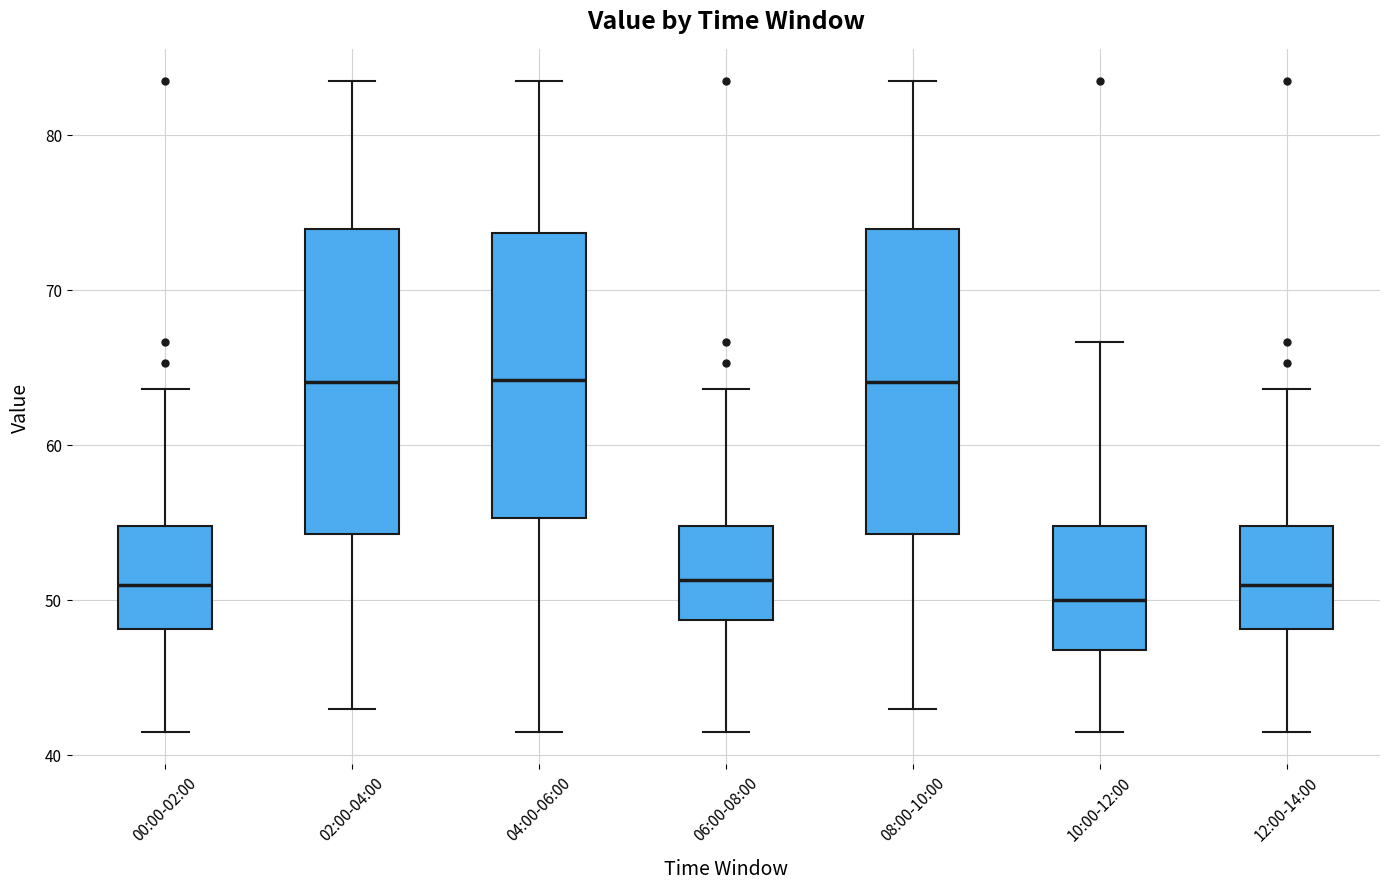

Reading left to right, read every box against the y-axis: the position of its median line, the range the box covers, and the ends of its whiskers. The values are not printed on the chart, so give them approximately, as read against the axis.

00:00-02:00: median 51, box 48 to 55, whiskers 41 to 64
02:00-04:00: median 64, box 54 to 74, whiskers 43 to 83
04:00-06:00: median 64, box 55 to 74, whiskers 41 to 83
06:00-08:00: median 51, box 49 to 55, whiskers 41 to 64
08:00-10:00: median 64, box 54 to 74, whiskers 43 to 83
10:00-12:00: median 50, box 47 to 55, whiskers 41 to 67
12:00-14:00: median 51, box 48 to 55, whiskers 41 to 64